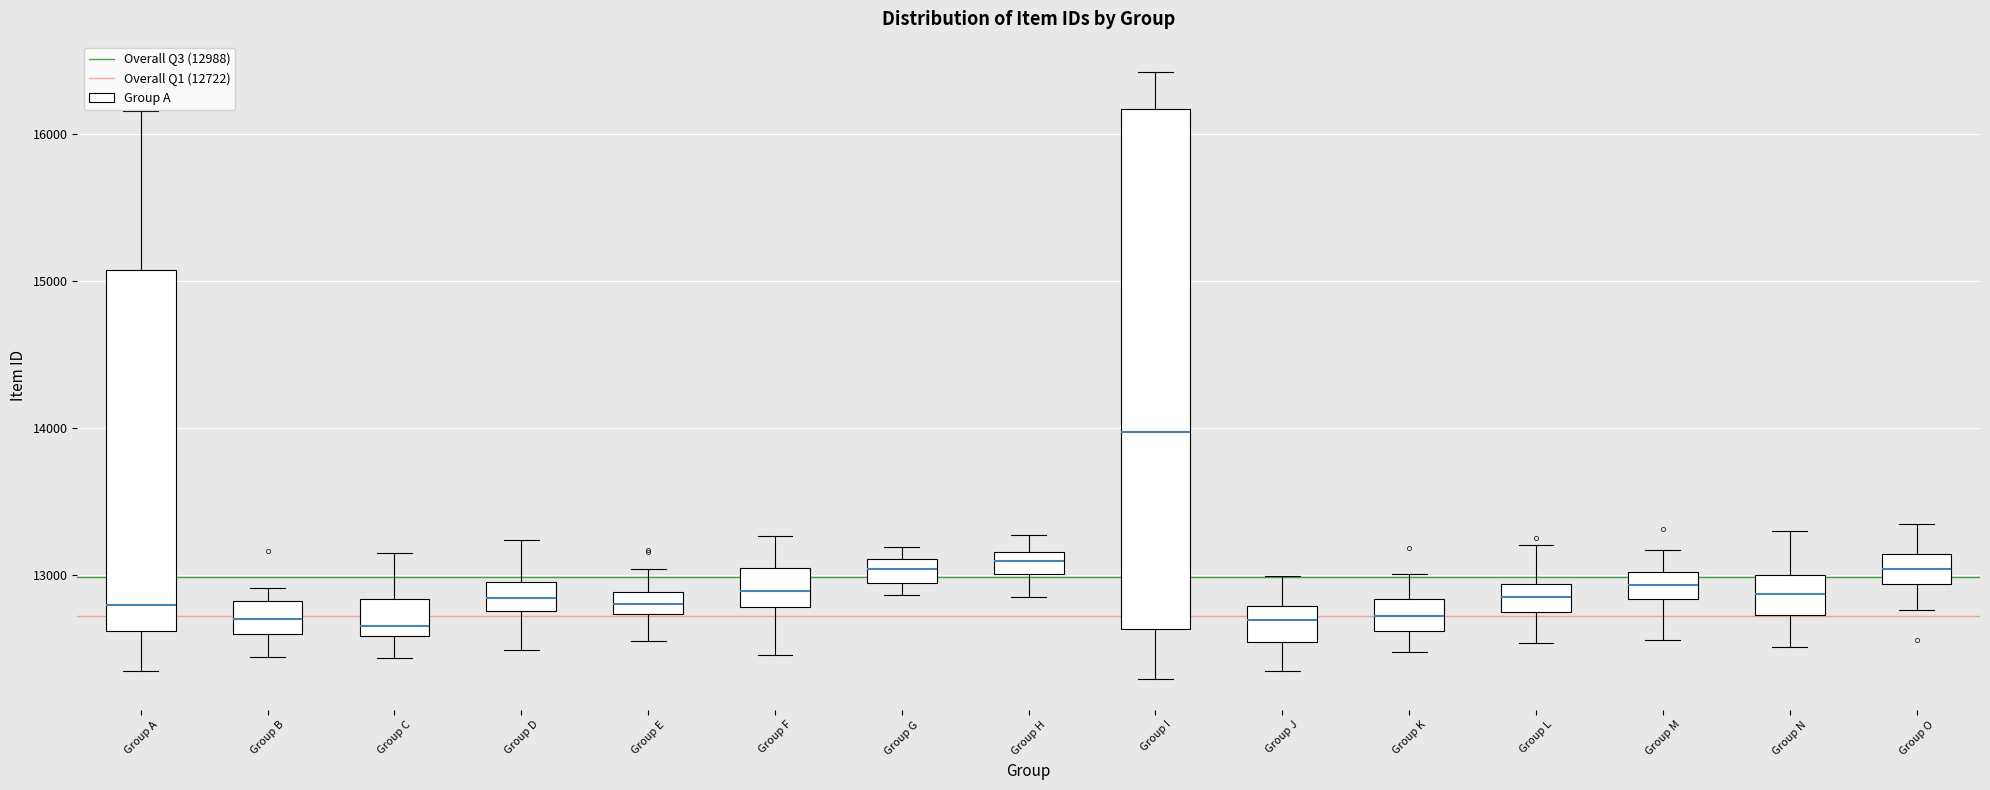

Which box is the tallest, from its lower edge to its upper edge?

Group I